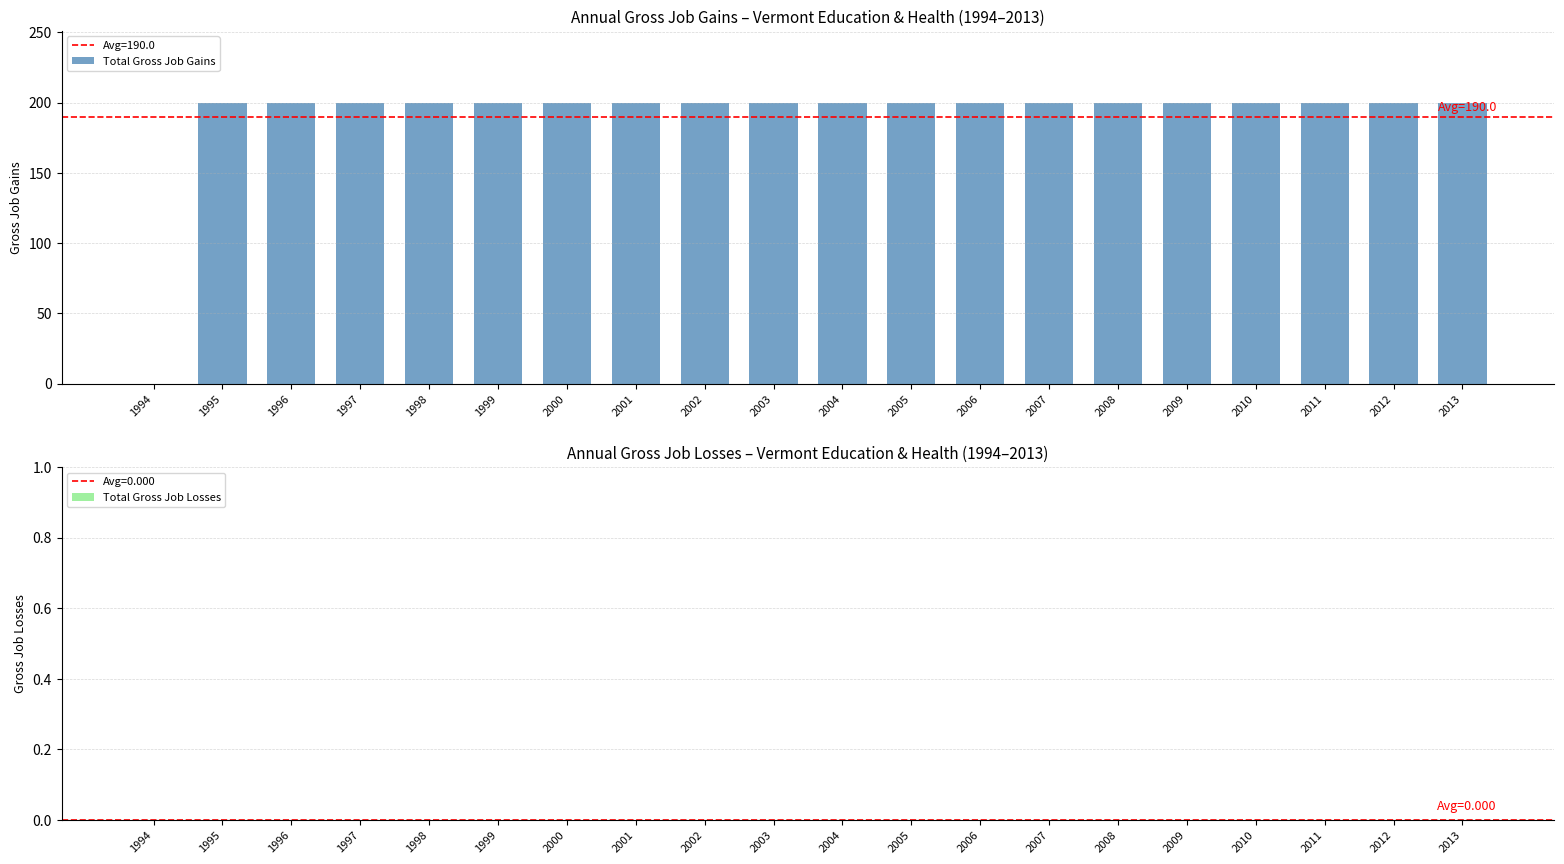

Is it true that the value at 2001 is 200?

True